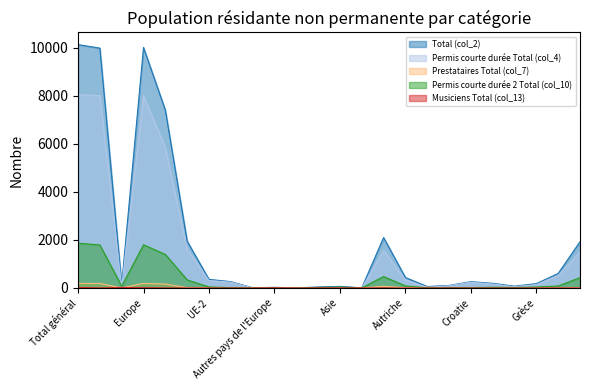

The value of Musiciens Total (col_13) at Belgique is 0. True or false?

True